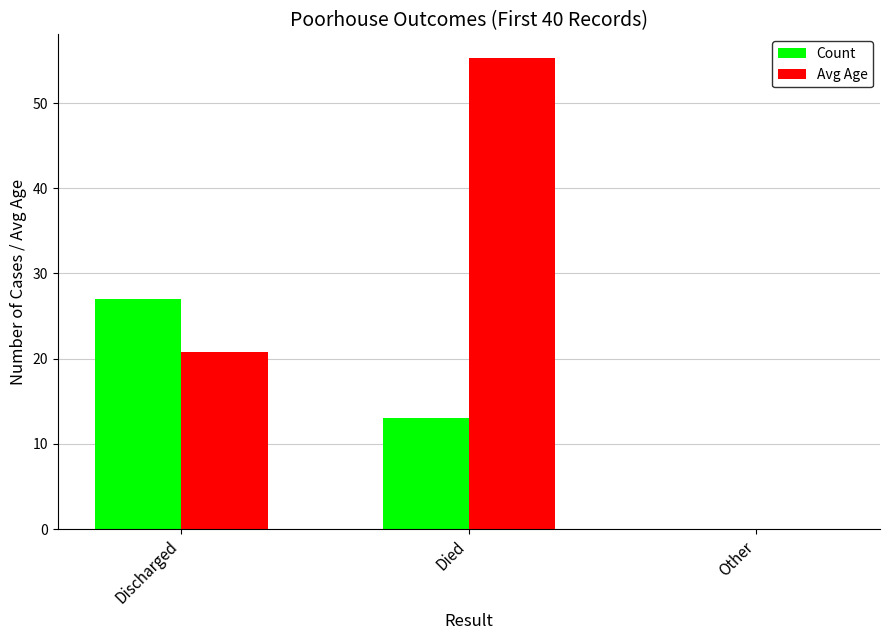

True or false: Avg Age has a value of 0.0 at Other.

True